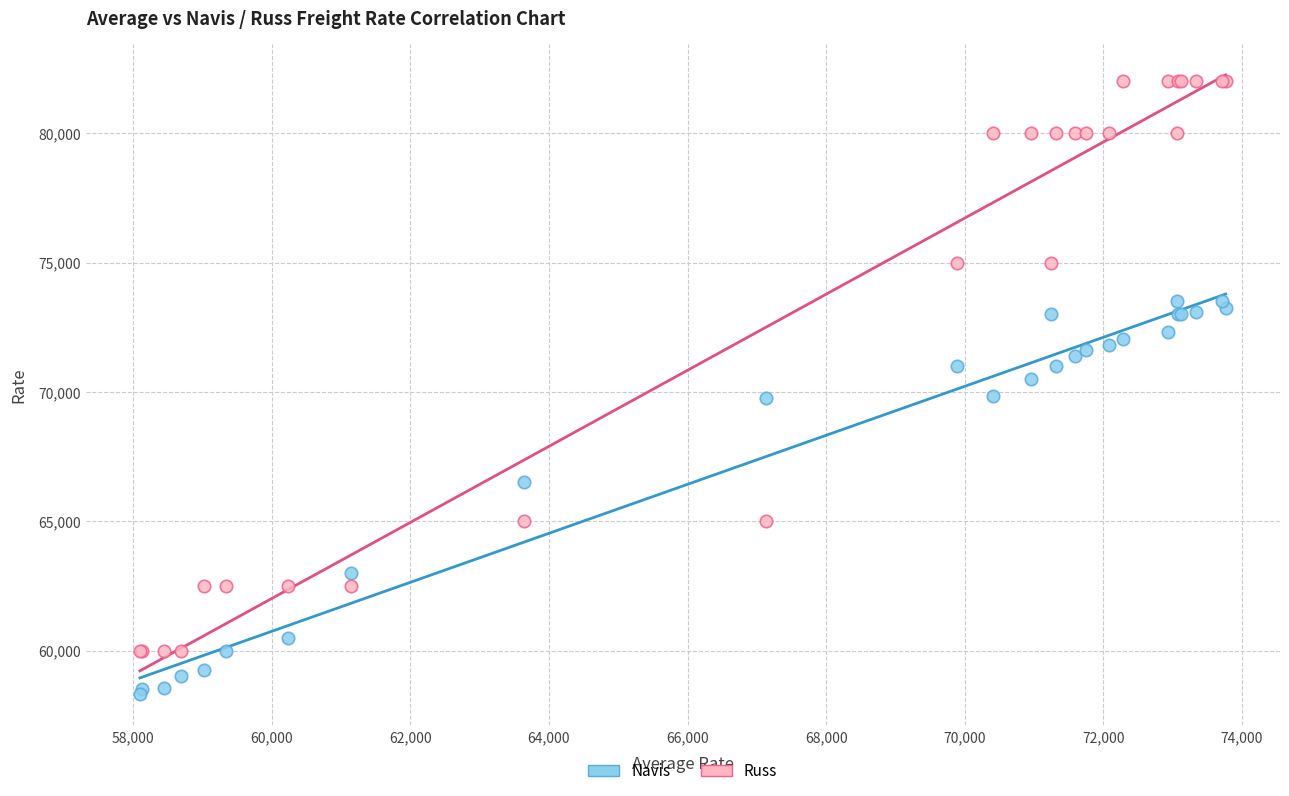

Which series contains the highest Y value?

Russ